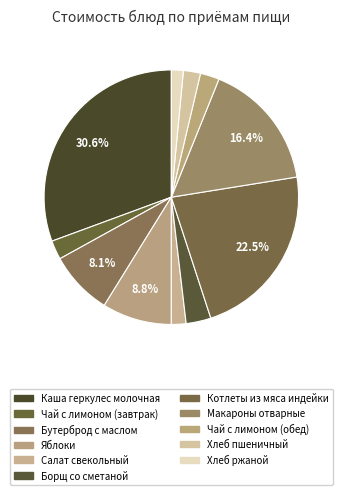

The Яблоки slice represents 9% of the pie. True or false?

True